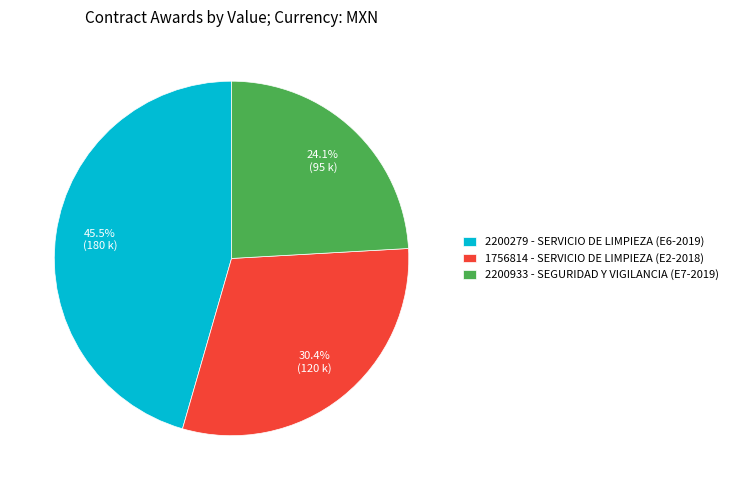

How much of the chart is everything except 2200933?

75.9%